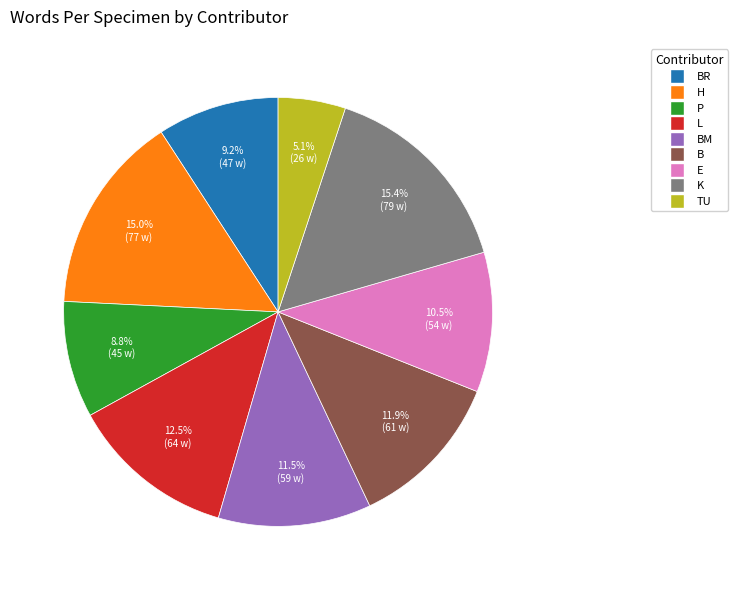

Is there a majority slice in this chart?

No